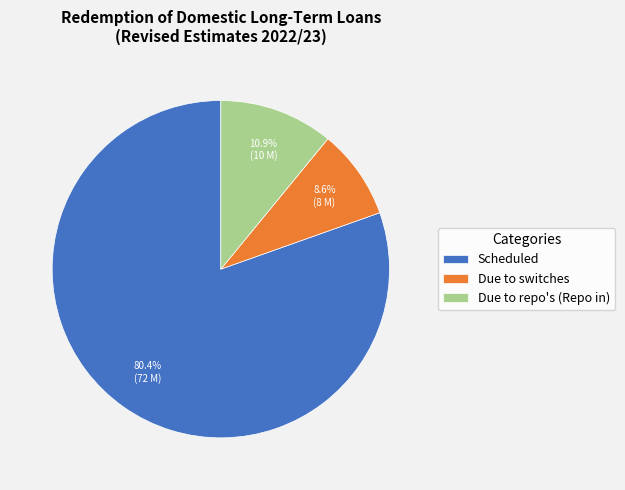

What portion of the pie excludes Due to repo's (Repo in)?

89.1%